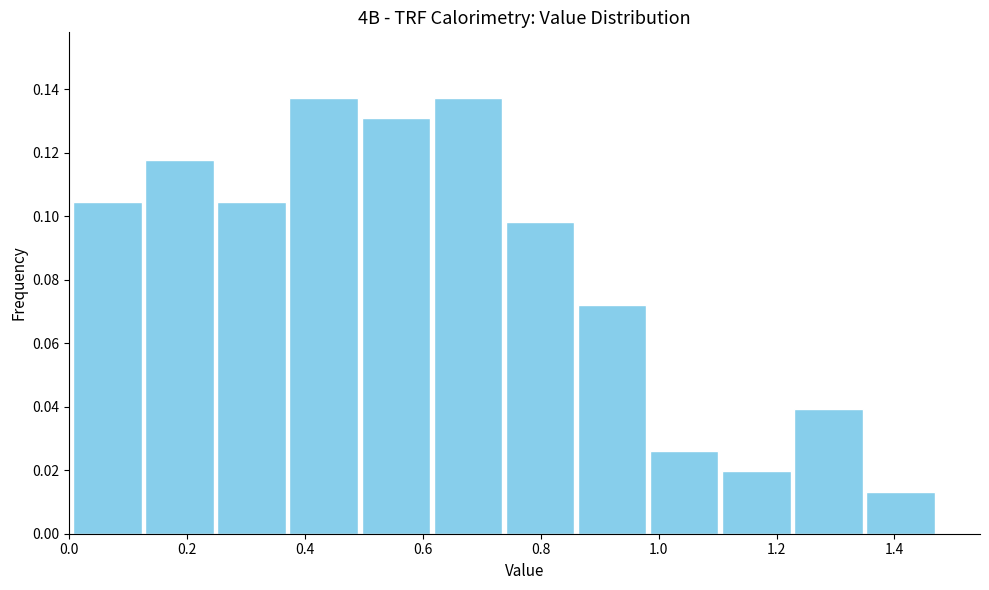

Reading left to right, list every bar in this chart as the range it spans on the x-axis followed by its height. Neither the bar edges nor the heights are printed on the chart, so give them approximately, as read against the axes.

0.00 to 0.12: 0.104
0.12 to 0.24: 0.118
0.24 to 0.38: 0.104
0.38 to 0.50: 0.138
0.50 to 0.62: 0.130
0.62 to 0.74: 0.138
0.74 to 0.86: 0.098
0.86 to 0.98: 0.072
0.98 to 1.10: 0.026
1.10 to 1.22: 0.020
1.22 to 1.34: 0.040
1.34 to 1.48: 0.014